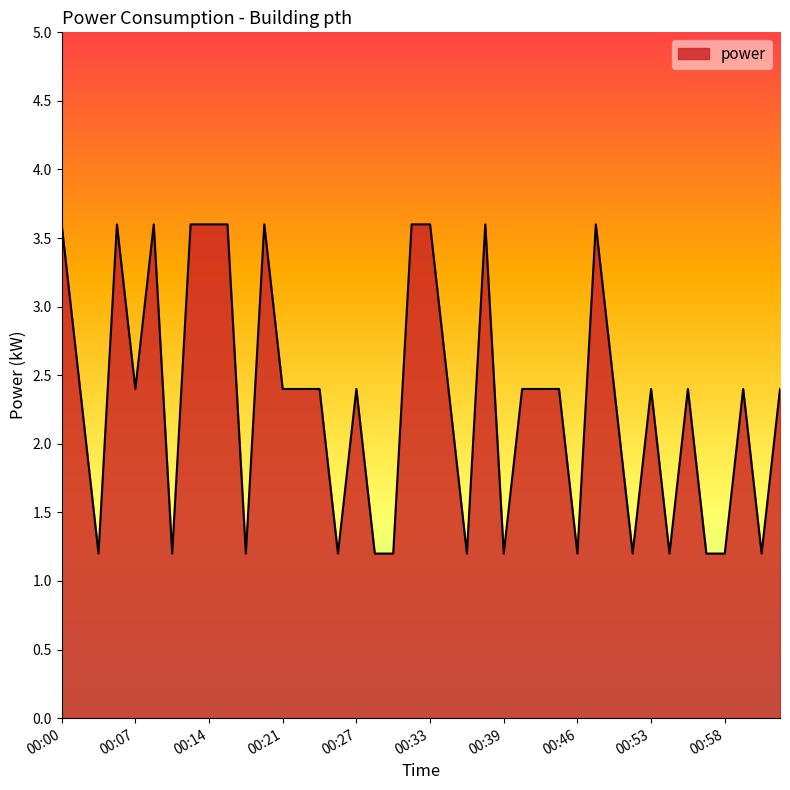

What is the minimum value shown in the chart?

1.2